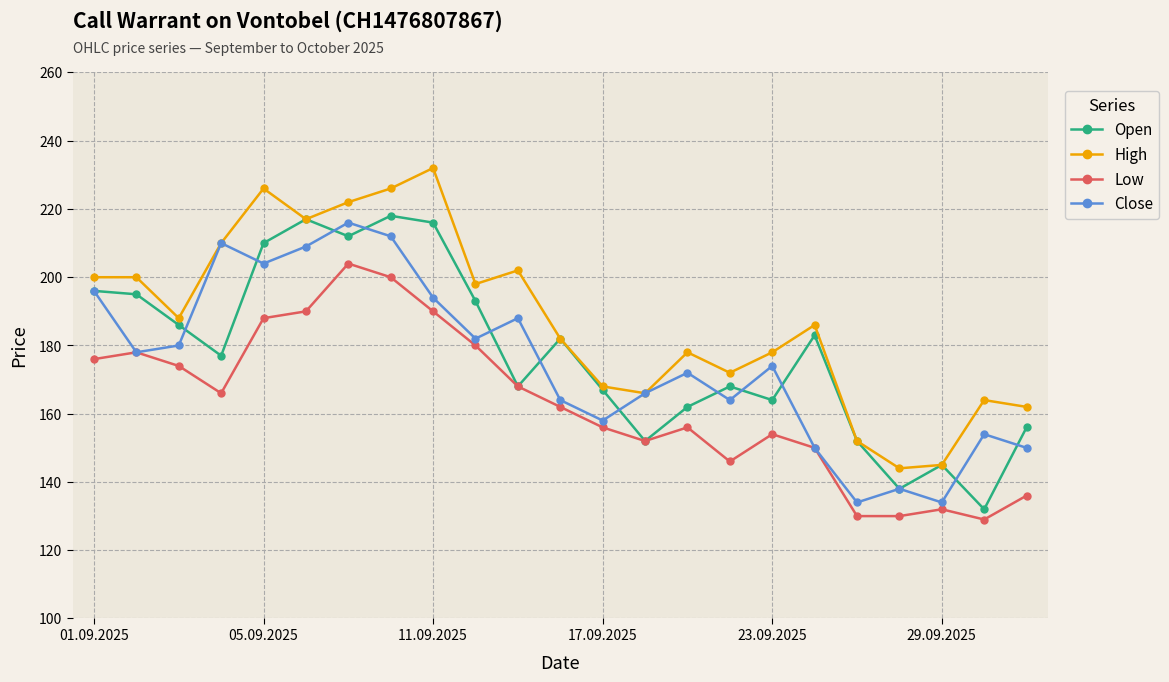

Which series has the largest total across all categories?

High